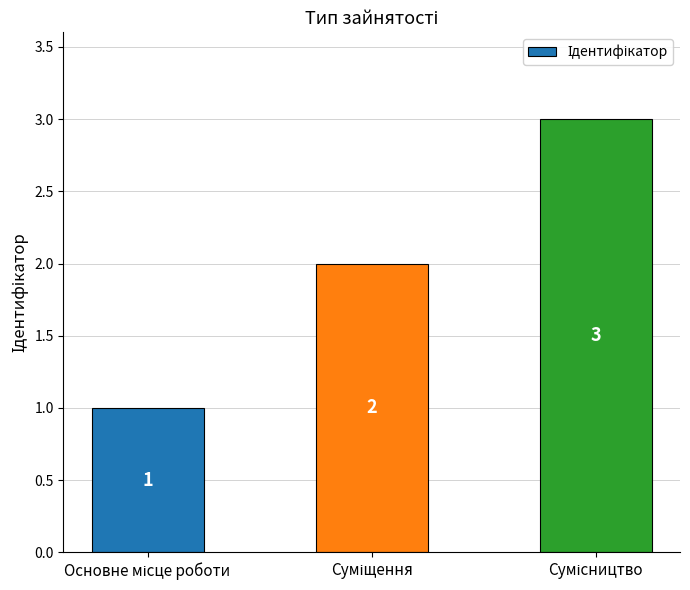

Count the values in the range 1 to 3.

3